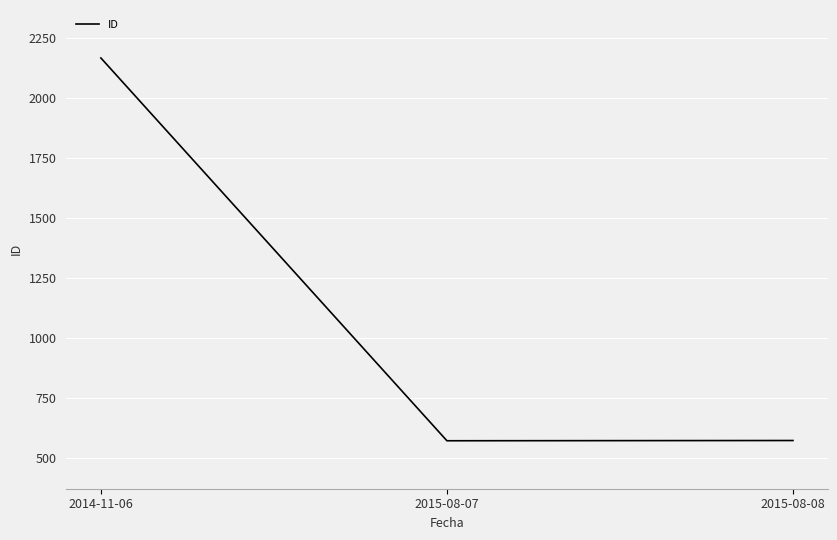

What is the smallest value displayed?

571